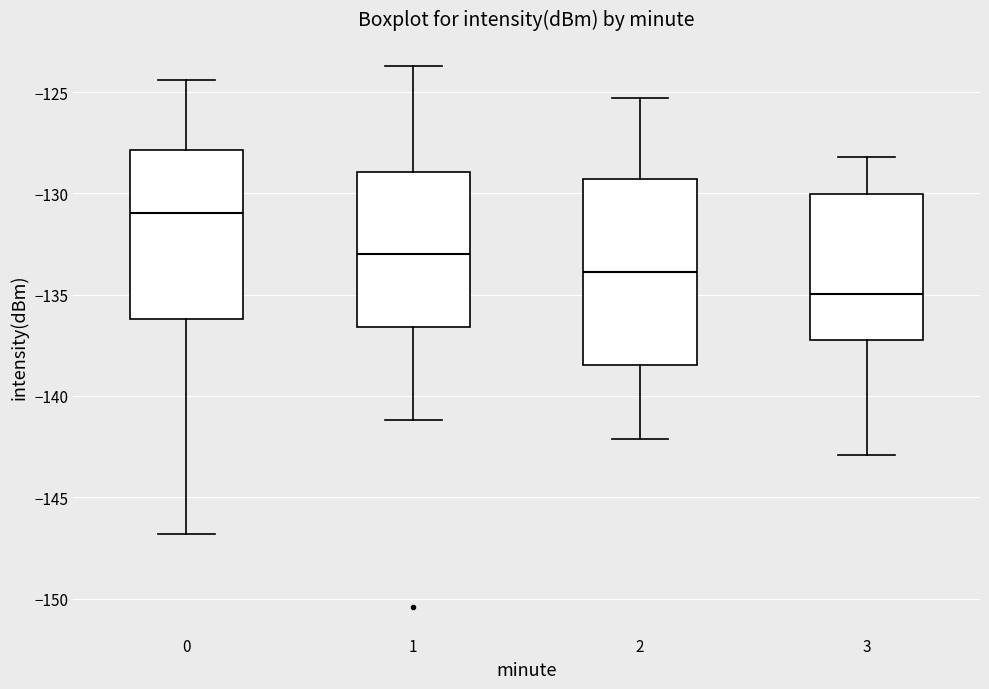

Reading left to right, read every box against the y-axis: the position of its median line, the range the box covers, and the ends of its whiskers. The values are not printed on the chart, so give them approximately, as read against the axis.

0: median -131.0, box -136.0 to -128.0, whiskers -147.0 to -124.5
1: median -133.0, box -136.5 to -129.0, whiskers -141.0 to -123.5
2: median -134.0, box -138.5 to -129.5, whiskers -142.0 to -125.5
3: median -135.0, box -137.0 to -130.0, whiskers -143.0 to -128.0